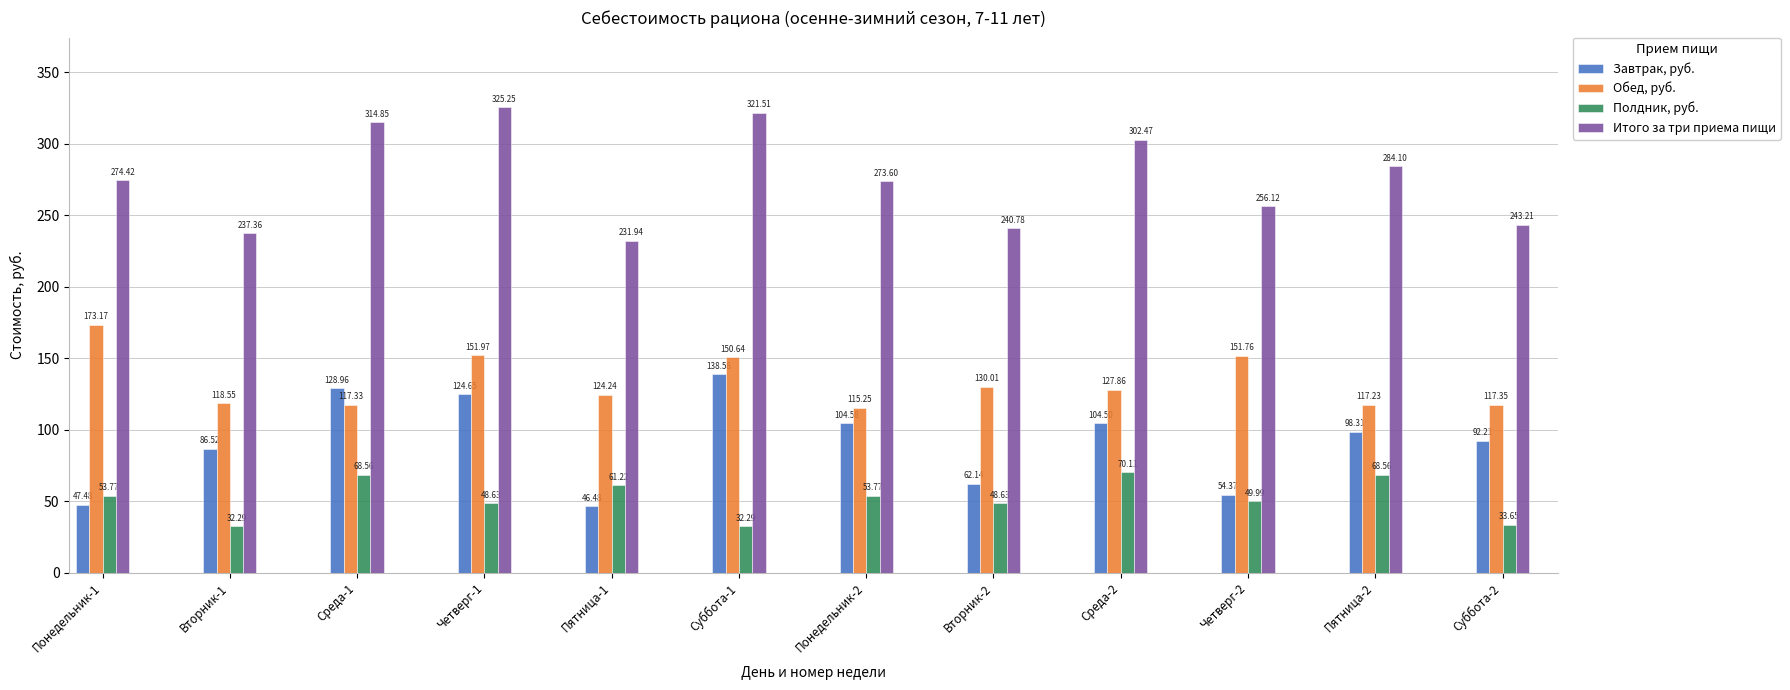

Which series changed the most between Четверг-1 and Понедельник-2?

Итого за три приема пищи